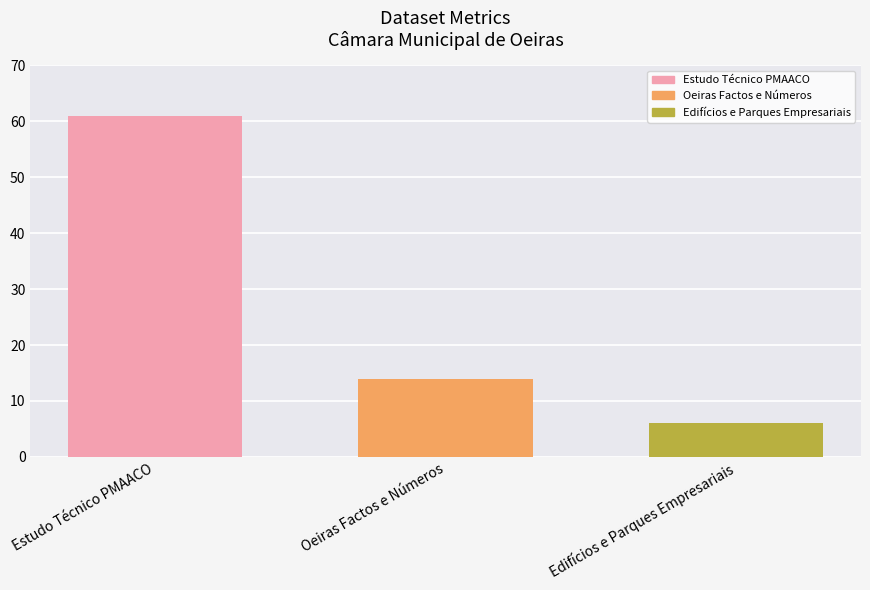

What is the highest value of the Oeiras Factos e Números series?

14